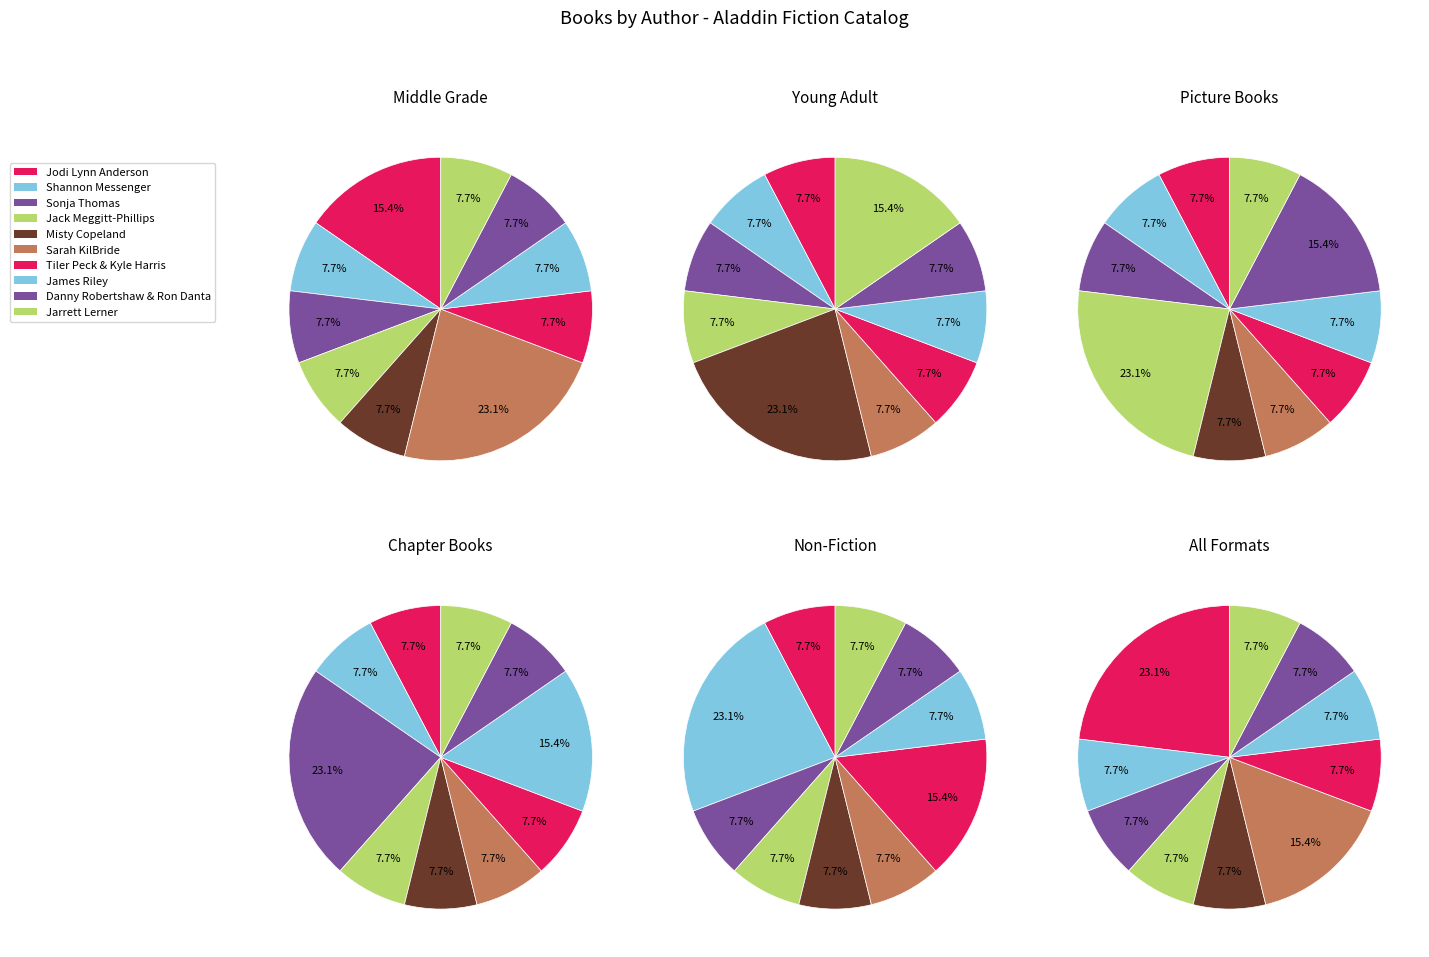

How many slices are in this pie chart?

10